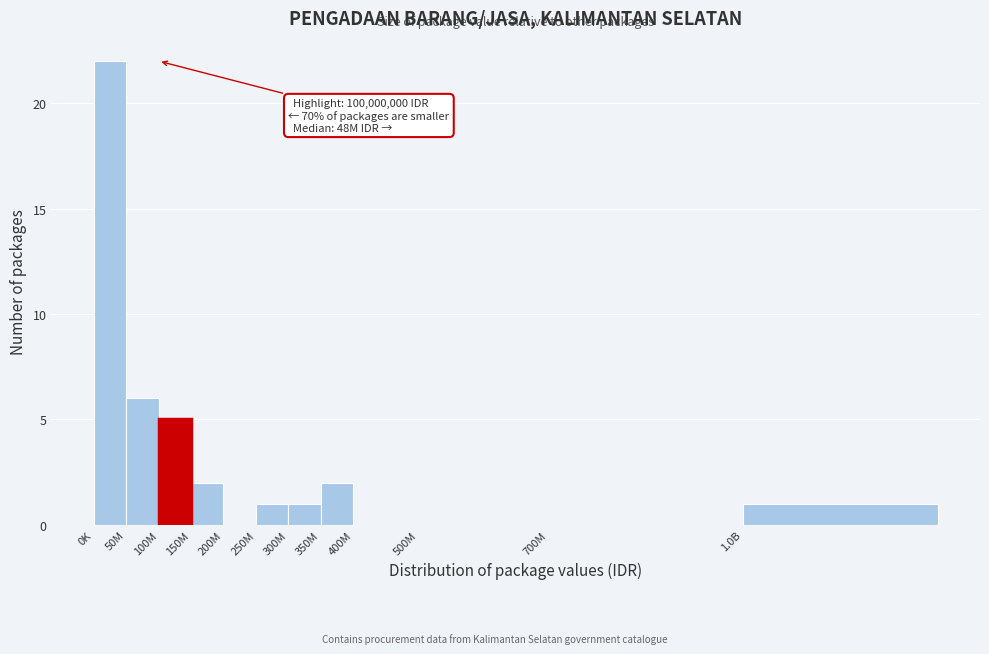

Reading left to right, transcribe all the data shown in this chart.

0K=22	50M=6	100M=5	150M=2	200M=0	250M=1	300M=1	350M=2	400M=0	500M=0	700M=0	1.0B=1